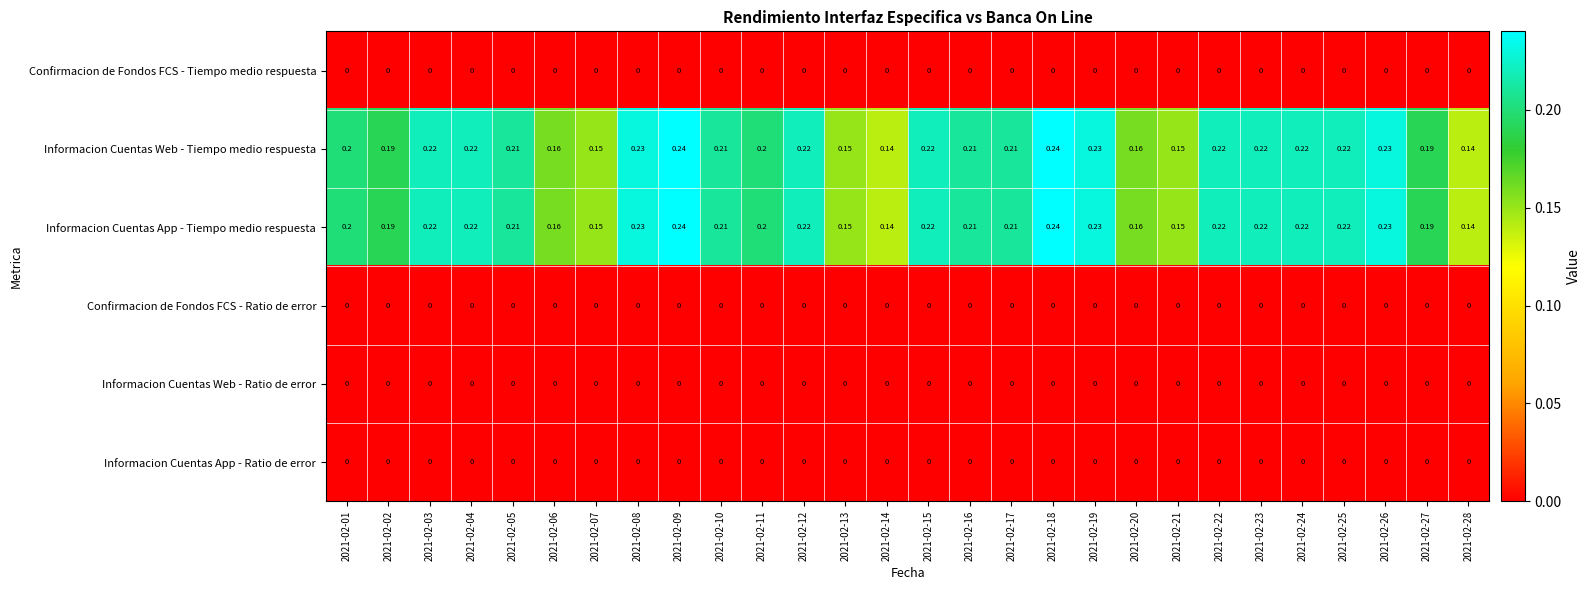

Is the value of Confirmacion de Fondos FCS - Ratio de error at 2021-02-05 greater than the value of Informacion Cuentas App - Tiempo medio respuesta at 2021-02-15?

No